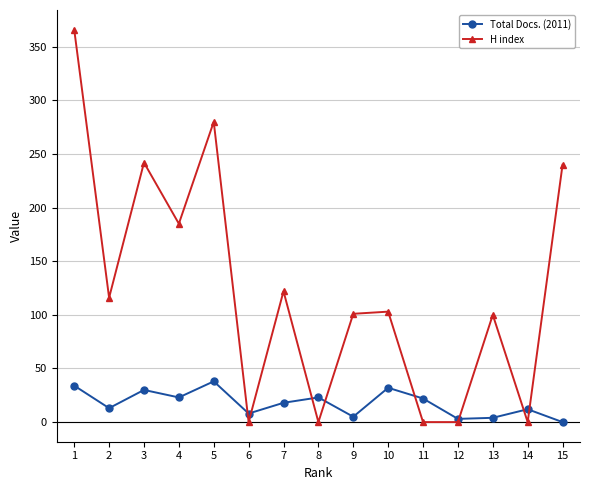

How many data points does each series have?

15